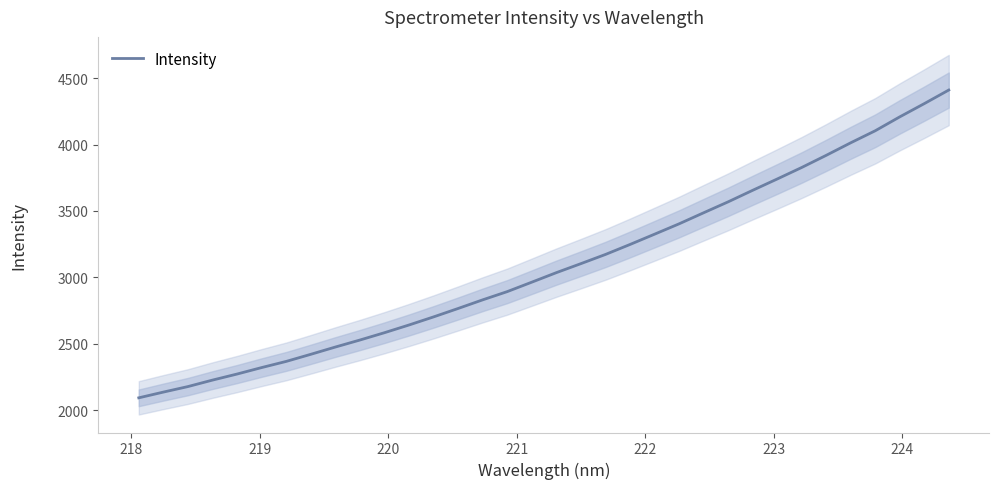

What is the highest value of the Intensity series?

4410.2